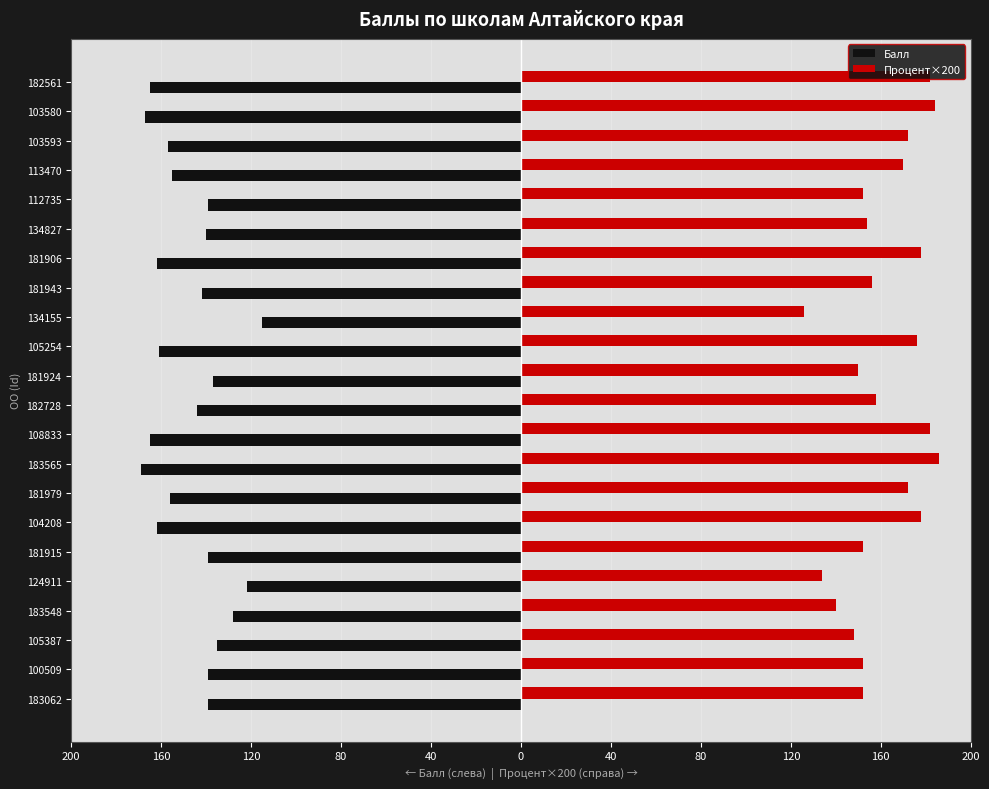

What are all the series names shown in the legend?

Балл, Процент×200